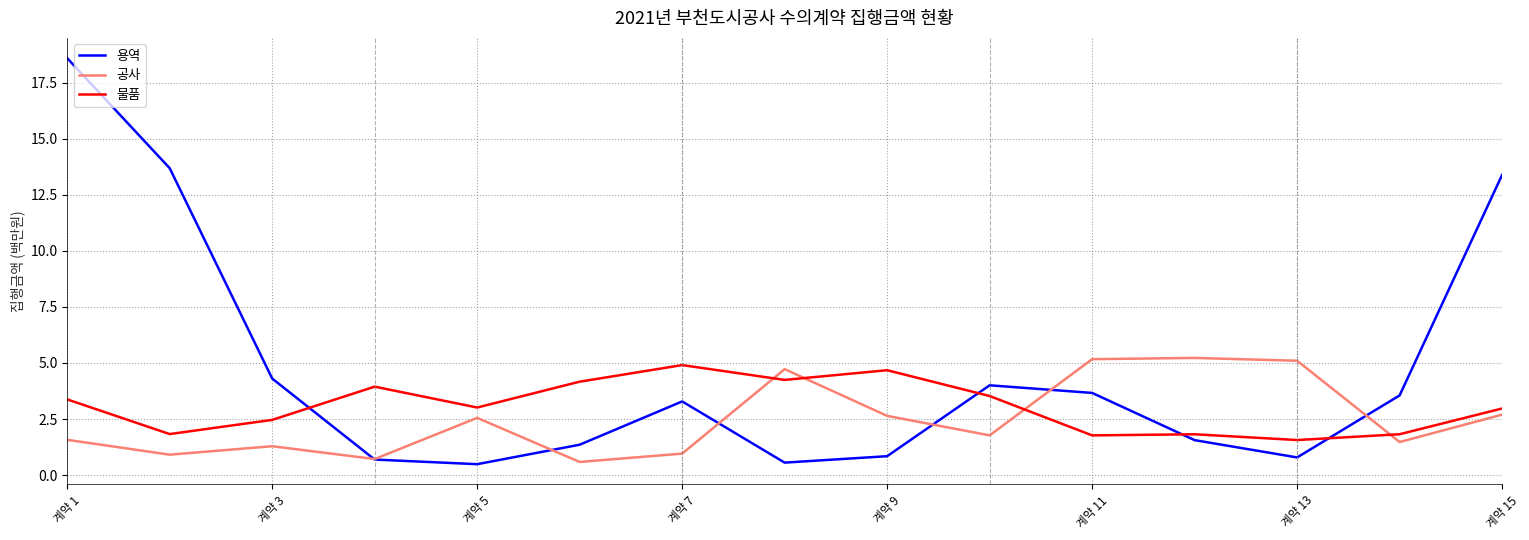

What is the minimum value shown in the chart?

0.5